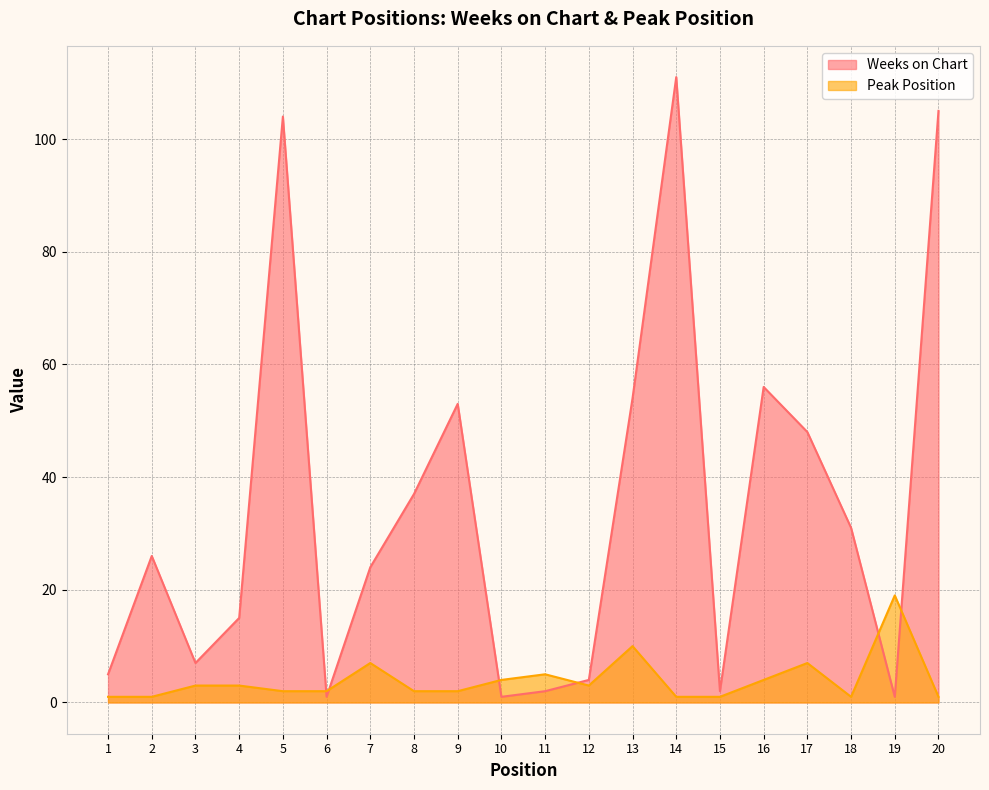

At which category does Weeks on Chart reach its first local peak?

2